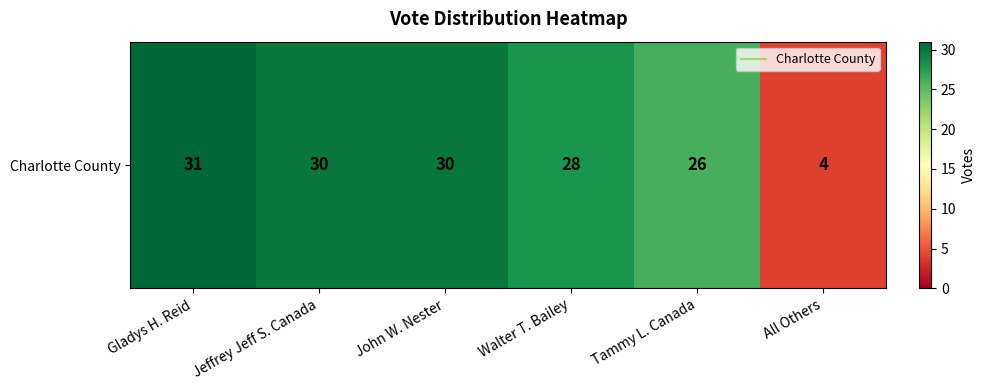

Count the number of categories in the chart.

6